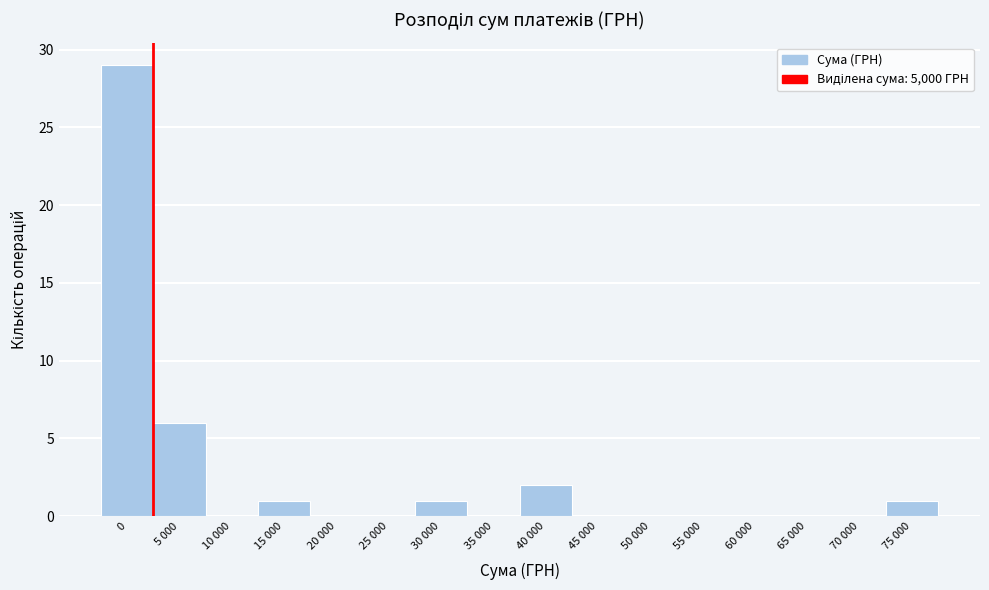

Reading left to right, extract all data points from this chart.

0=29	5 000=6	10 000=0	15 000=1	20 000=0	25 000=0	30 000=1	35 000=0	40 000=2	45 000=0	50 000=0	55 000=0	60 000=0	65 000=0	70 000=0	75 000=1